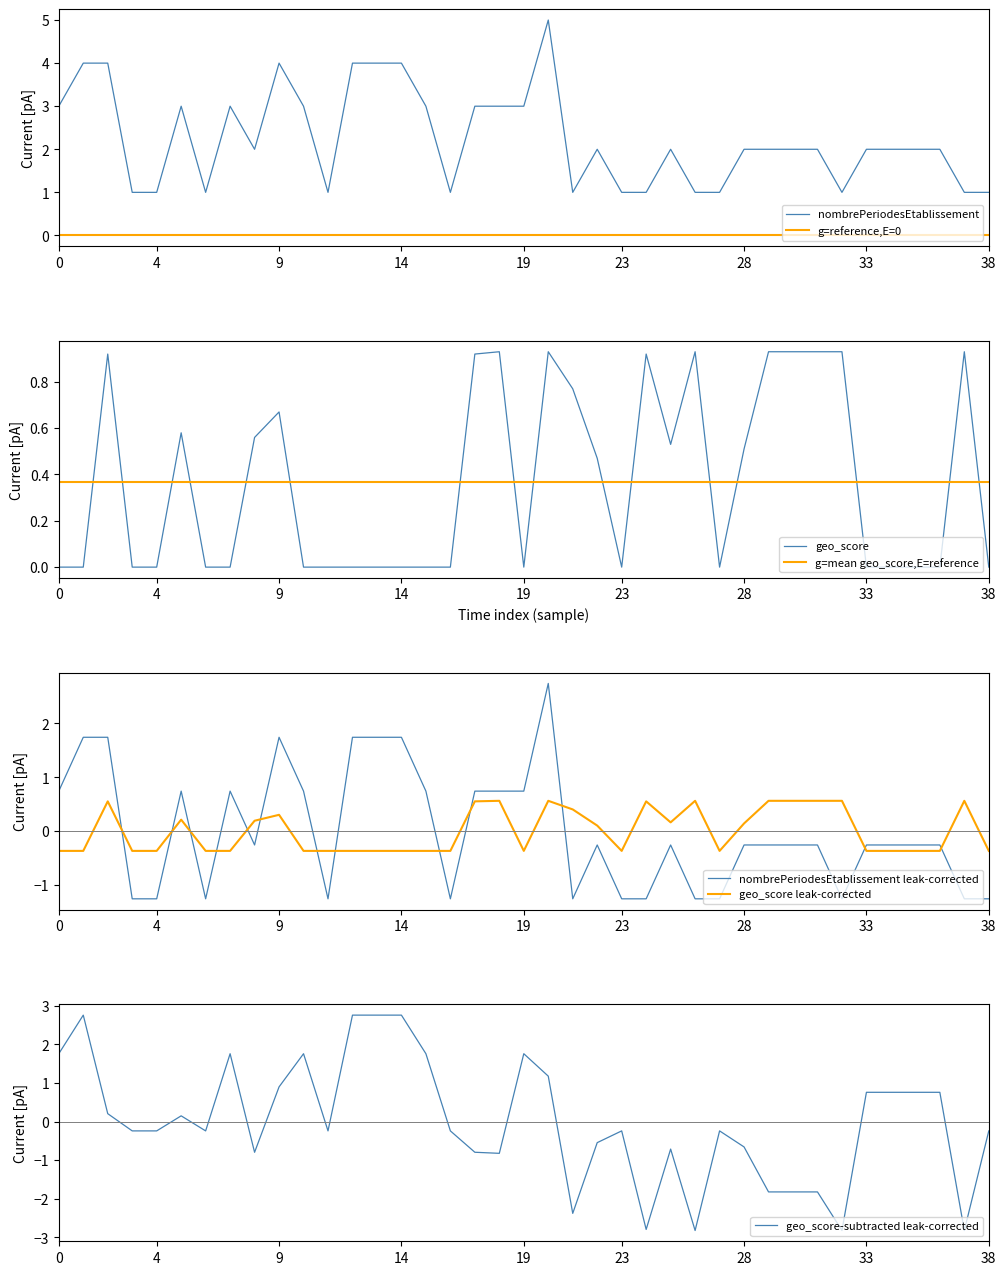

What is the highest value of the nombrePeriodesEtablissement series?

5